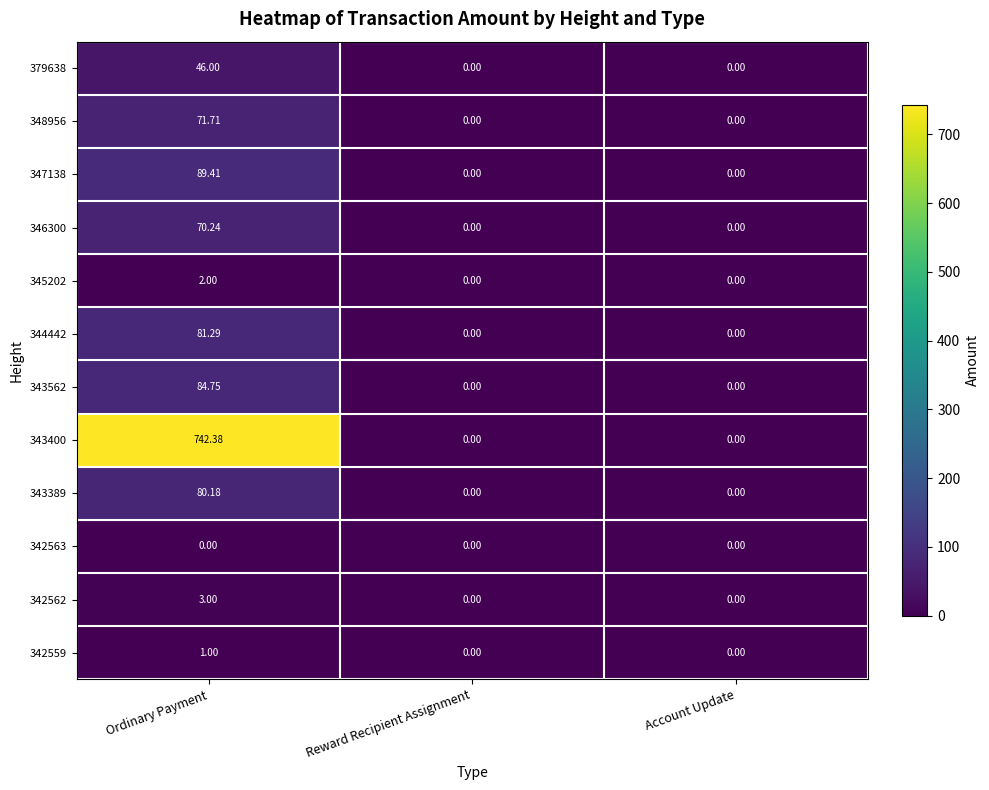

Which category has the highest value in the 344442 series?

Ordinary Payment